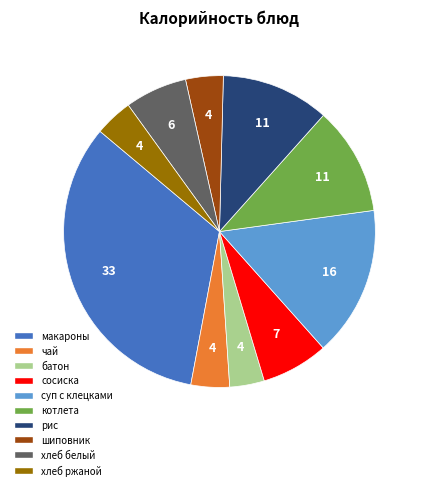

Which category has the biggest portion of the pie?

макароны